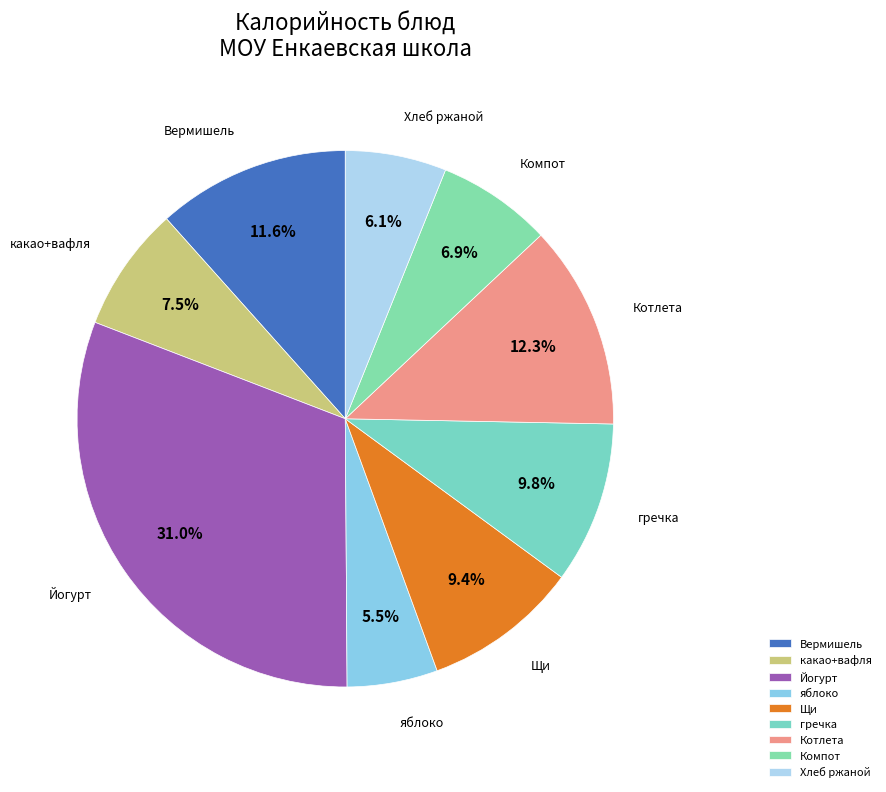

What portion of the pie excludes какао+вафля?

92.5%